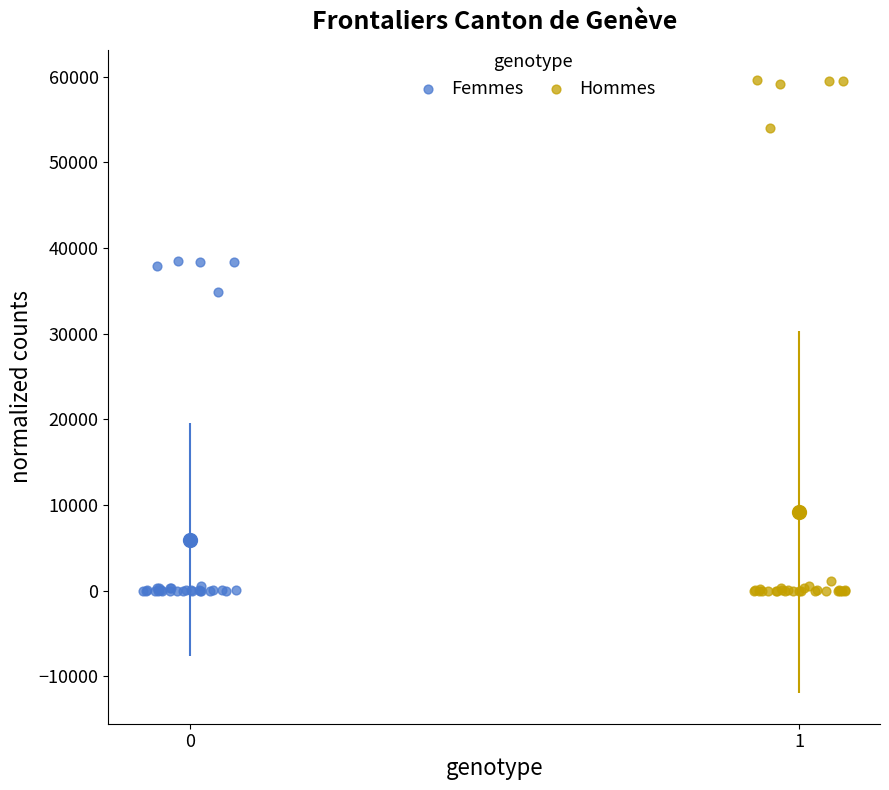

Which series has the largest Y range (max minus min)?

Hommes